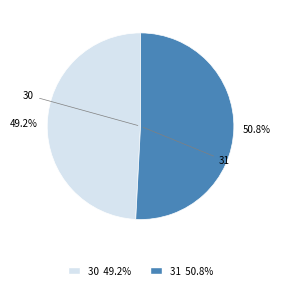

To the nearest percent, what is the difference between the largest and smallest slice percentages?

2%